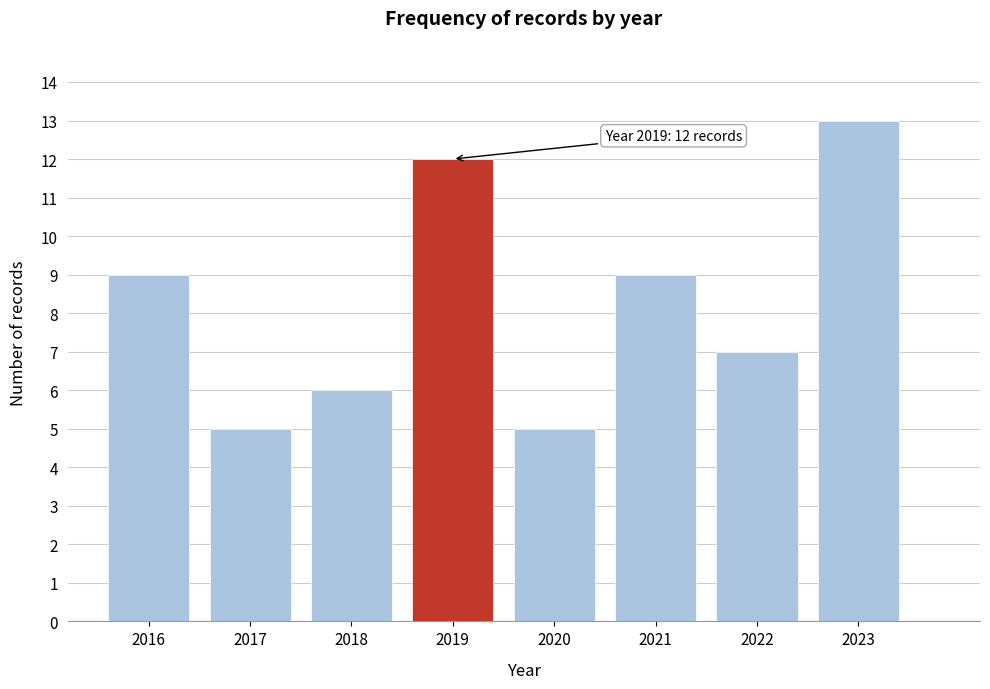

Reading left to right, list all the values displayed in this chart.

2016=9	2017=5	2018=6	2019=12	2020=5	2021=9	2022=7	2023=13